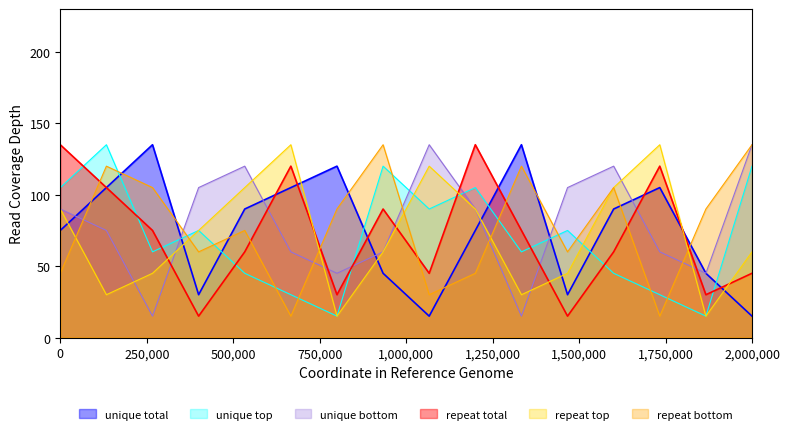

What is the spread (max minus min) of values at 0?

90